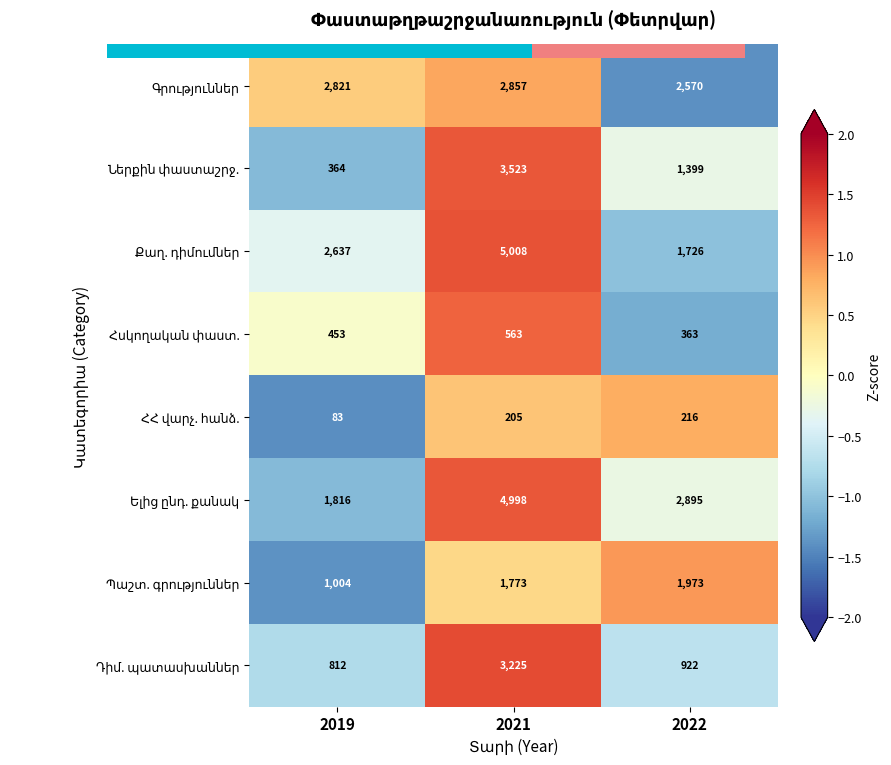

How many categories are shown in the chart?

3